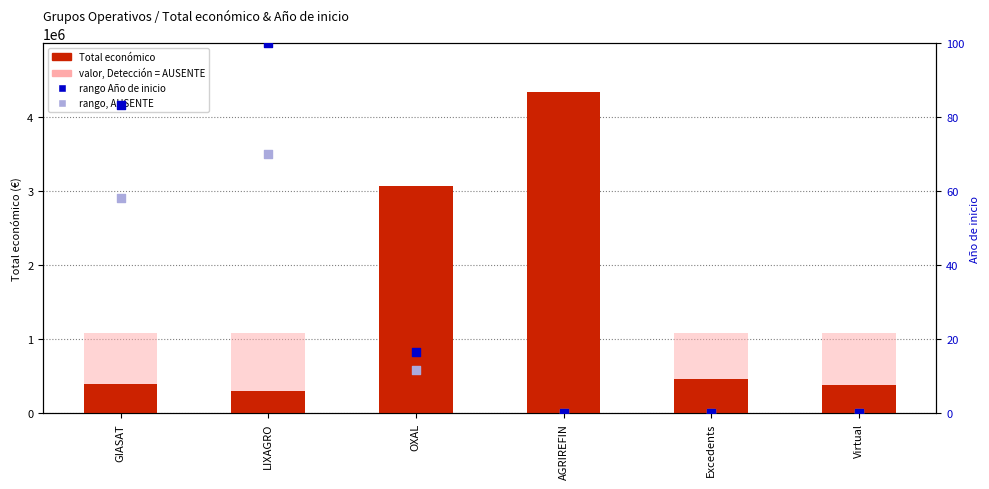

Which series reaches the minimum Y coordinate?

rango Año de inicio